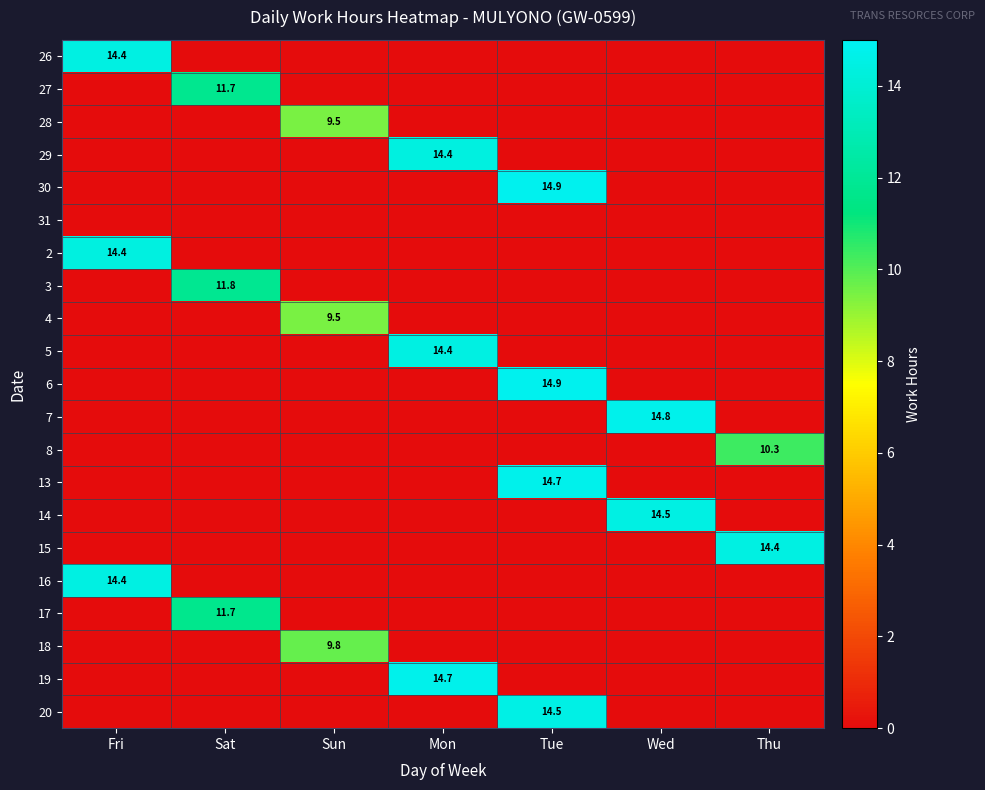

How many values in 27 are above zero?

1